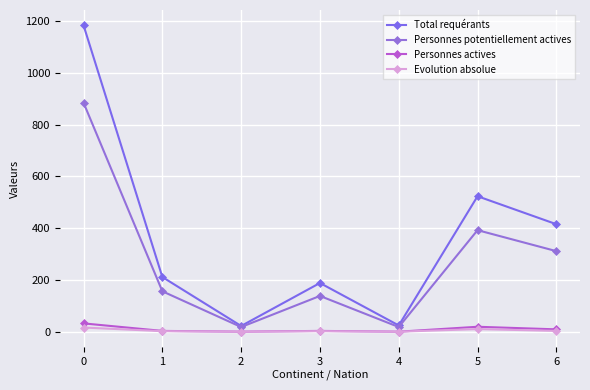

Which series has the largest total across all categories?

Total requérants